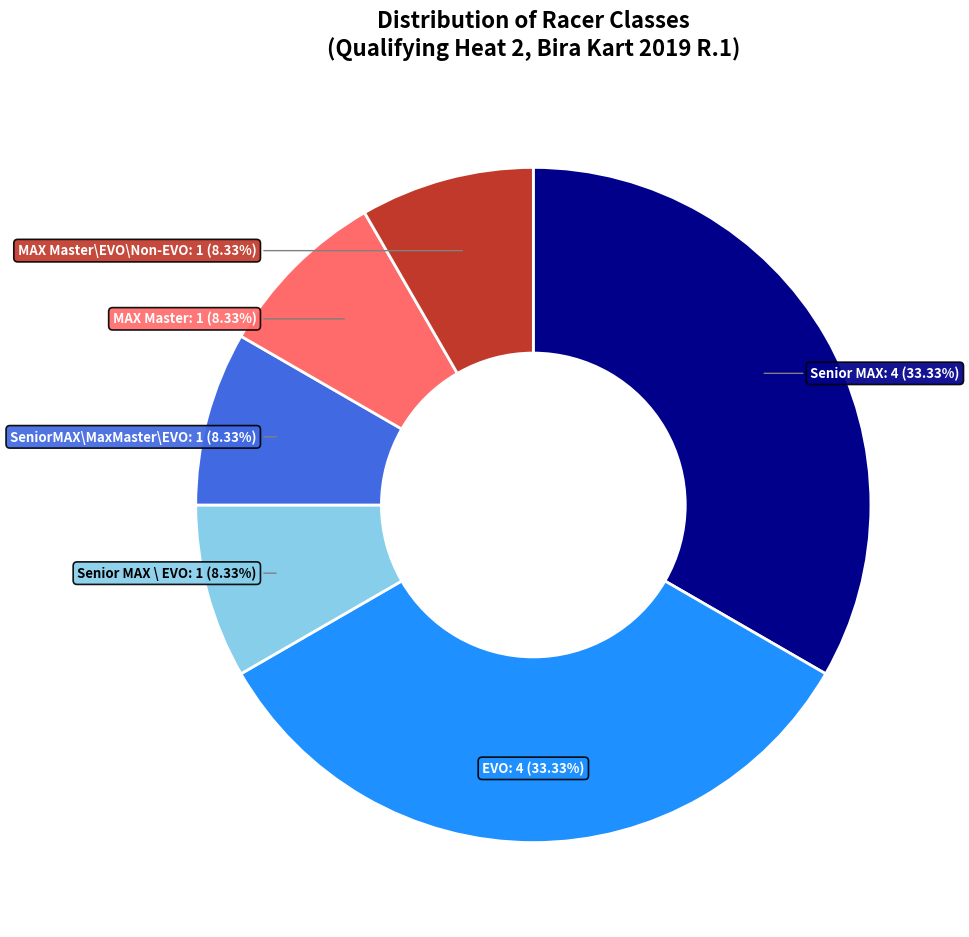

To the nearest percent, what is the difference between the largest and smallest slice percentages?

25%